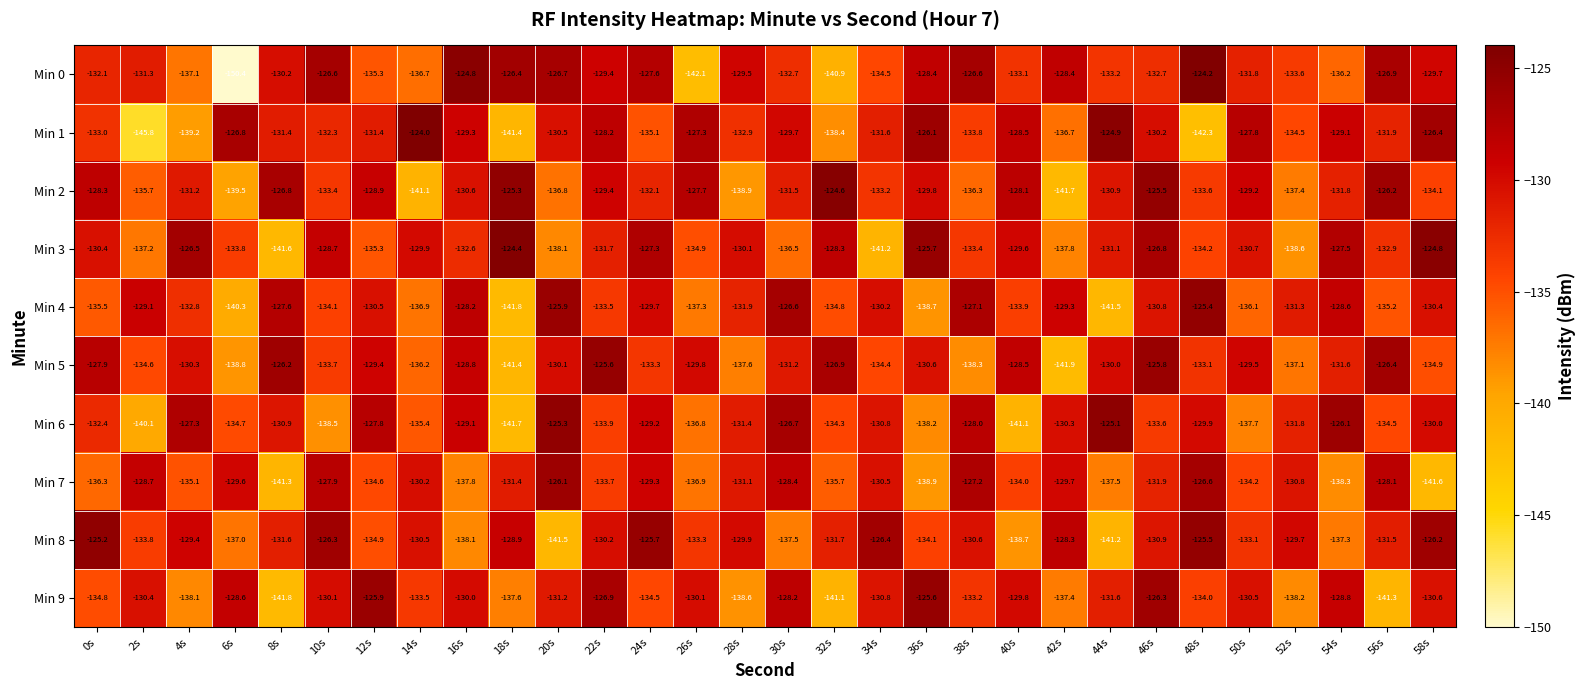

What is the difference between the maximum and second lowest values in the Min 3 series?

16.8